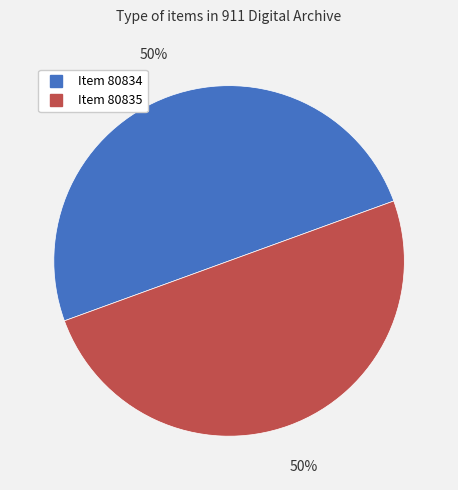

Count the number of slices in the pie.

2